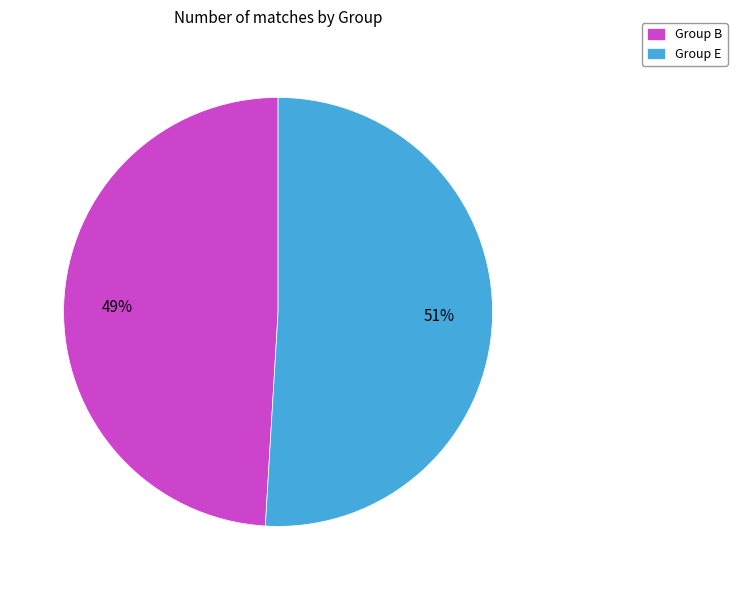

To the nearest percent, what is the average slice percentage?

50%